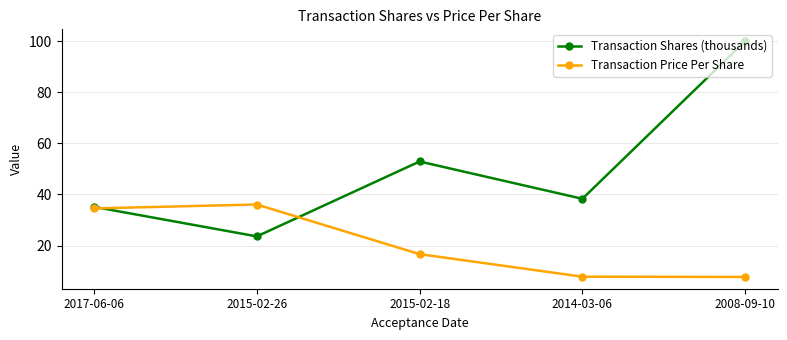

How many data points does each series have?

5